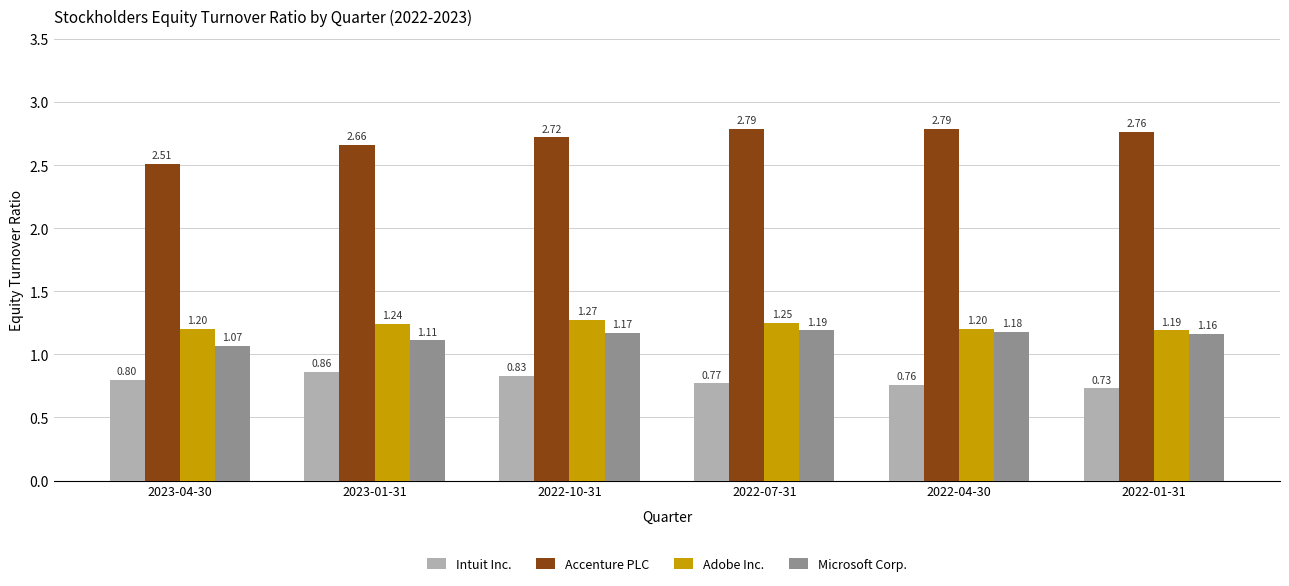

What is the label of the 4th bar from the left?

2022-07-31